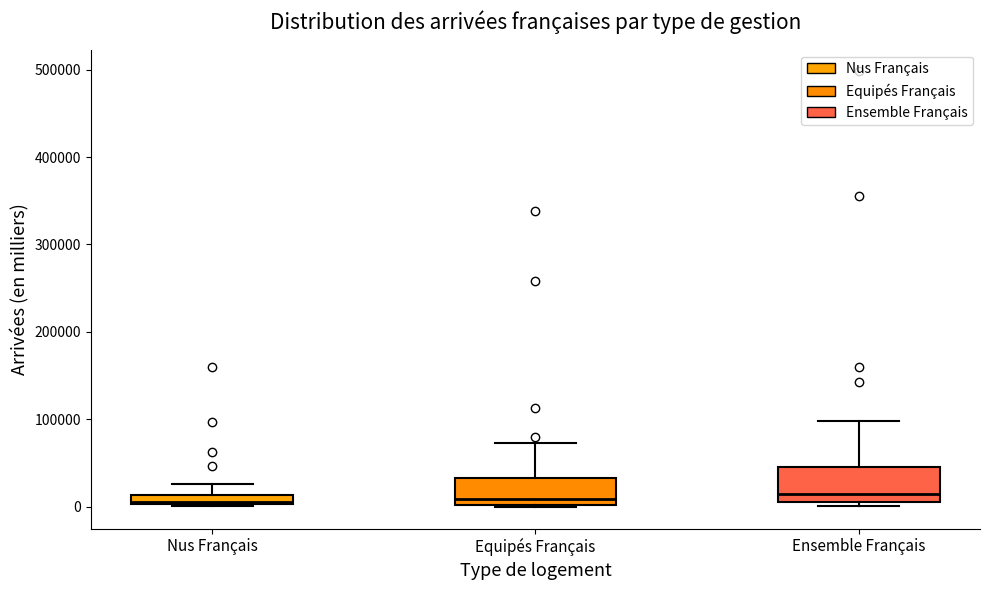

Where does the upper whisker of the box for Nus Français end on the y-axis? The values are not printed on the chart, so give them approximately, as read against the axis.

30000